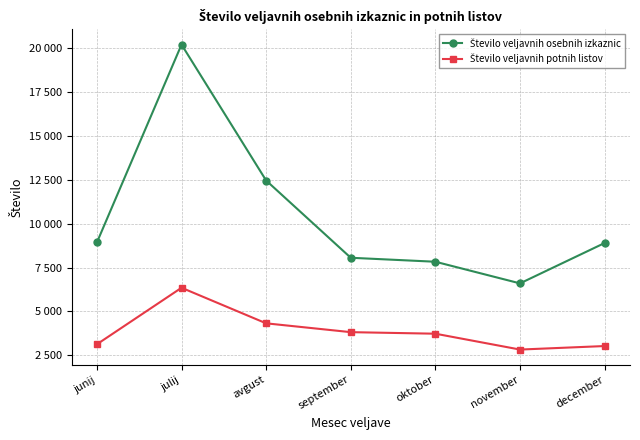

Does the chart have visible grid lines?

Yes